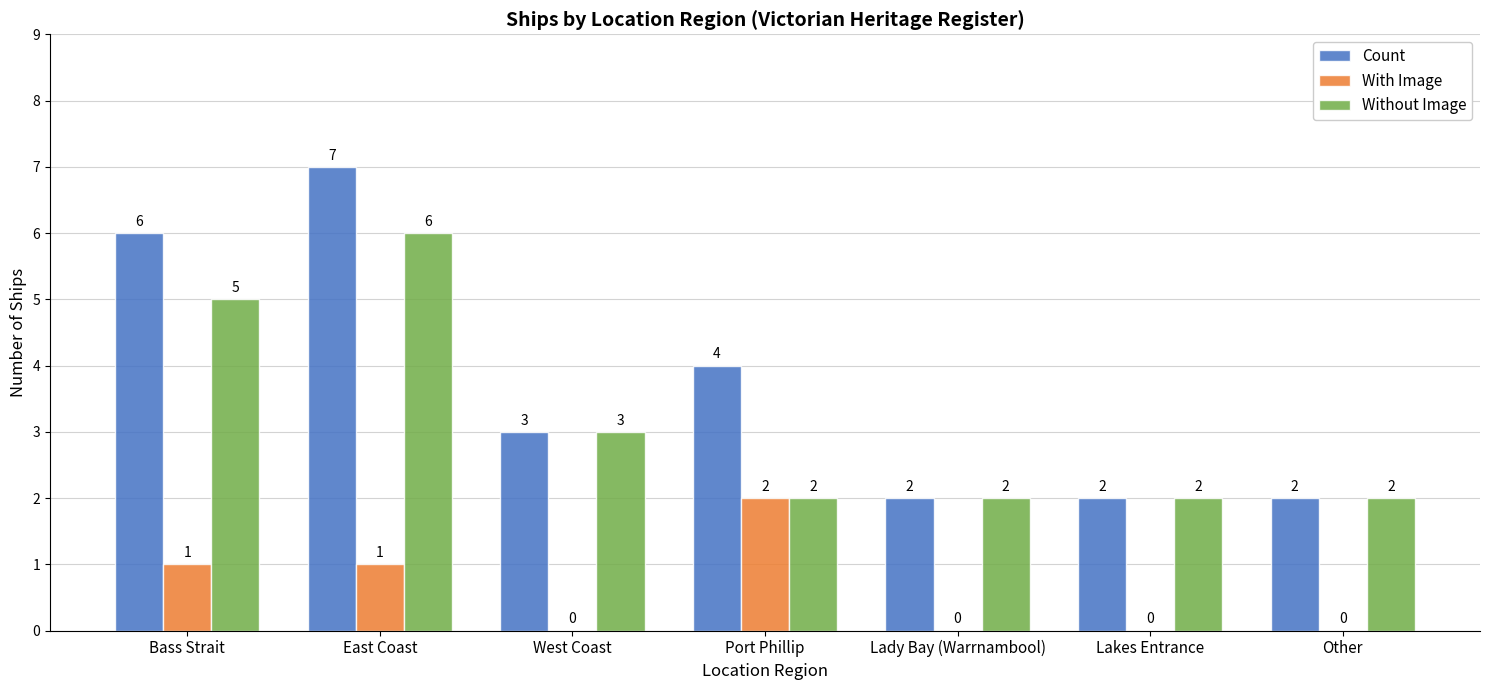

How many Count values are between 2 and 6?

6